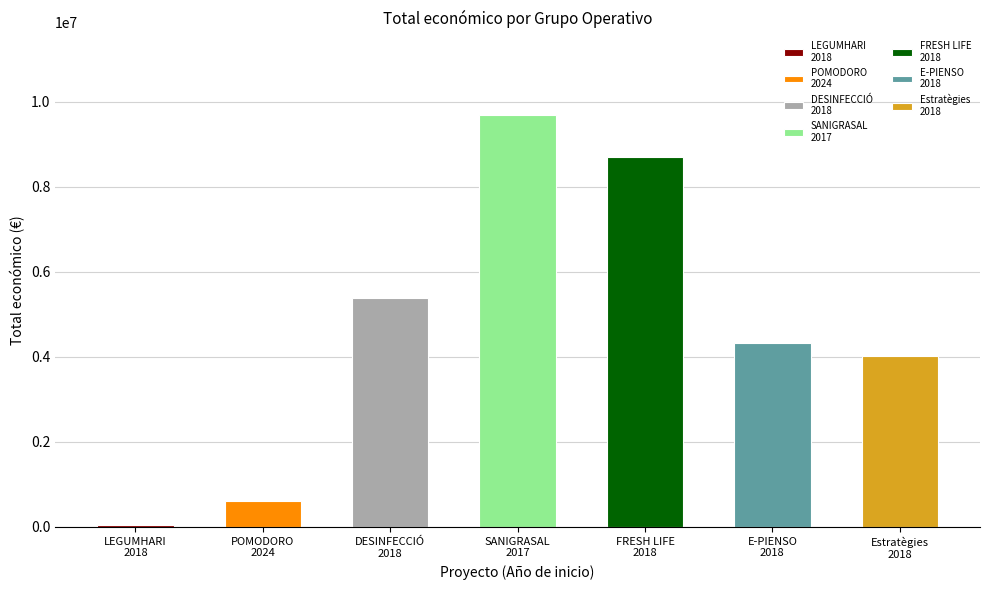

List the labels in order of value, smallest first.

2018 LEGUMHARI, 2024 POMODORO, 2018 Estratègies, 2018 E-PIENSO, 2018 DESINFECCIÓ, 2018 FRESH LIFE, 2017 SANIGRASAL